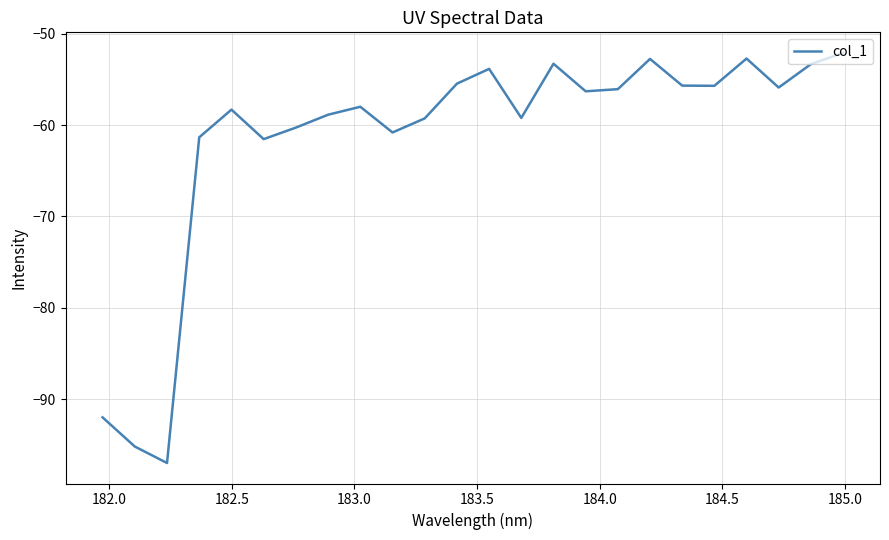

What is the greatest value displayed?

-52.1